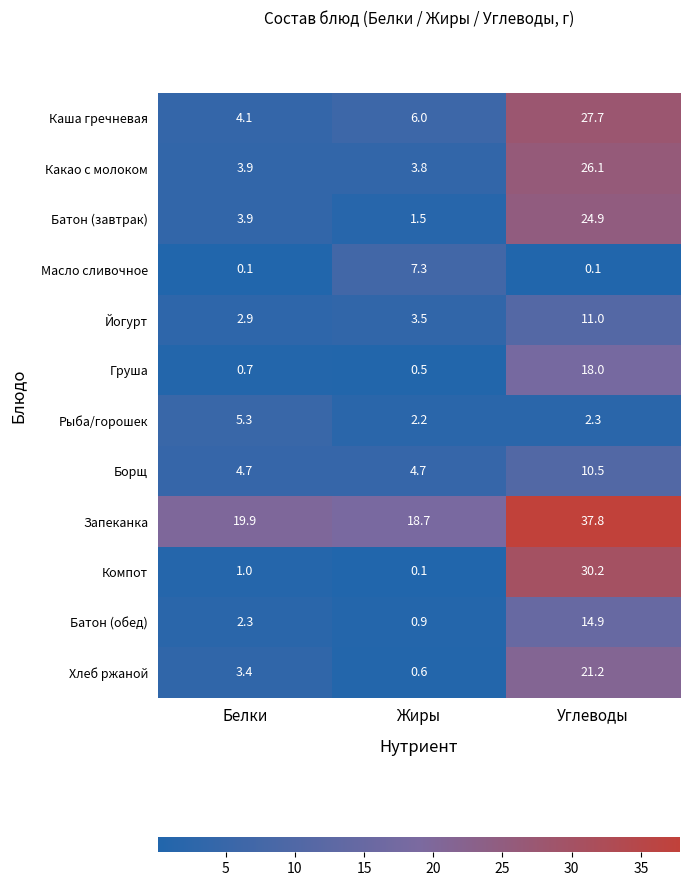

At which label is Запеканка closest to 28?

Белки